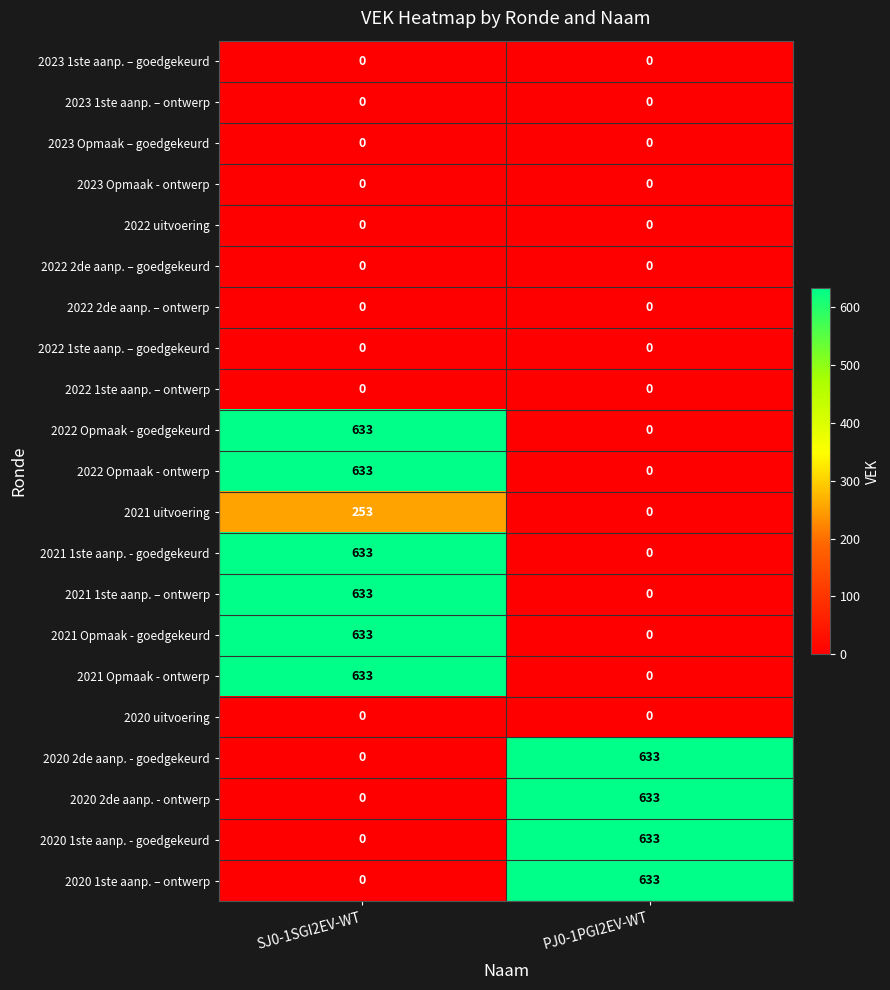

At which category is the sum across all series the highest?

SJ0-1SGI2EV-WT